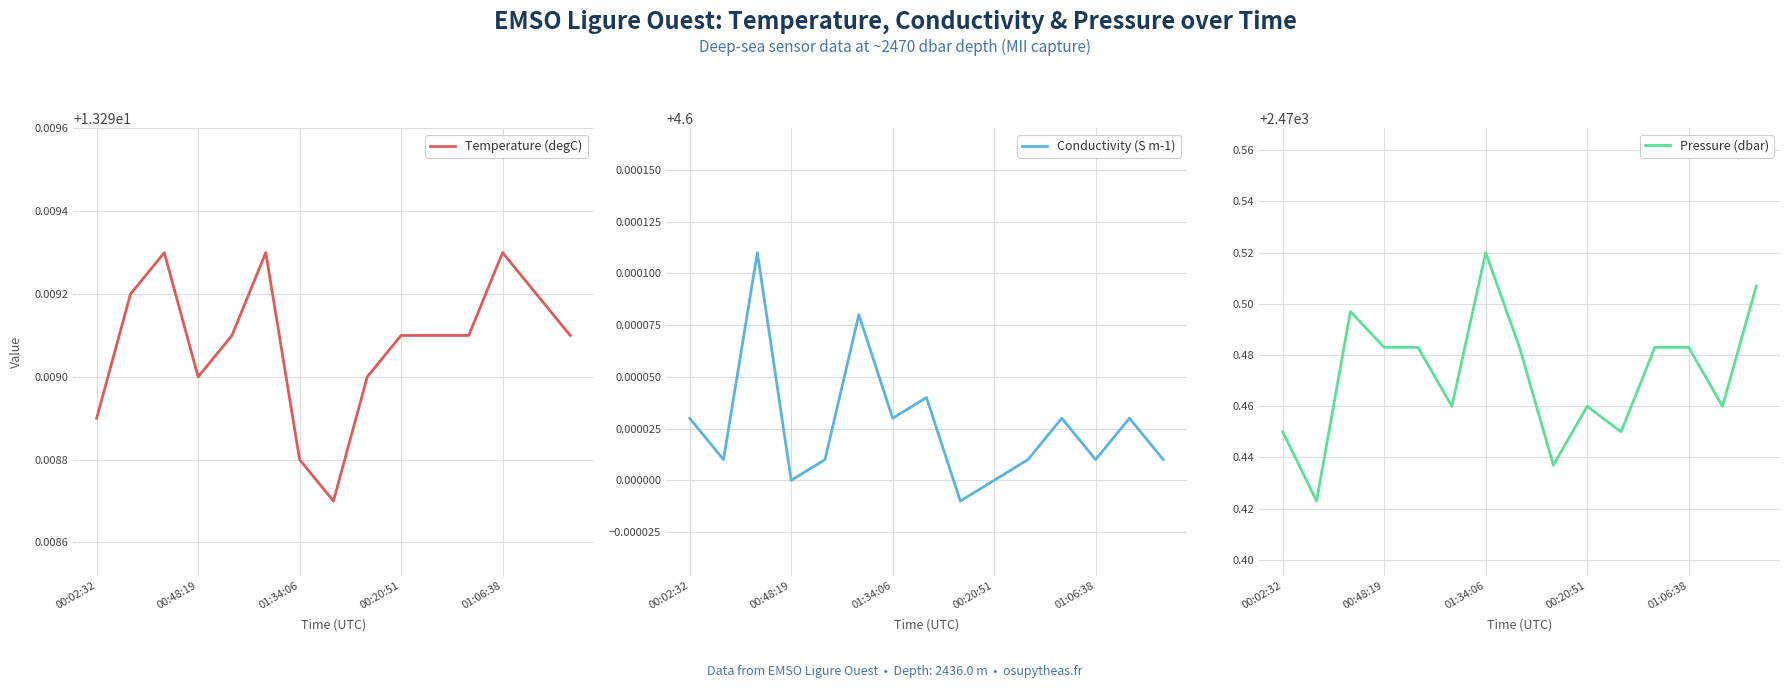

True or false: Pressure (dbar) has a value of 4037.5 at 01:06:38.

False